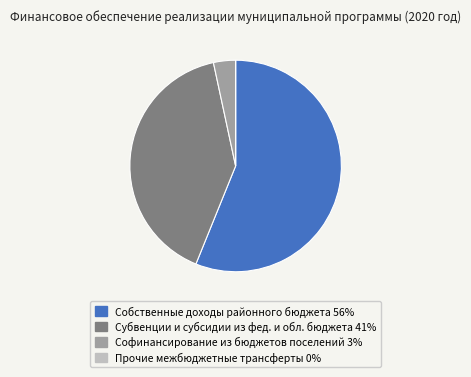

Is there any slice that represents more than half of the pie?

Yes